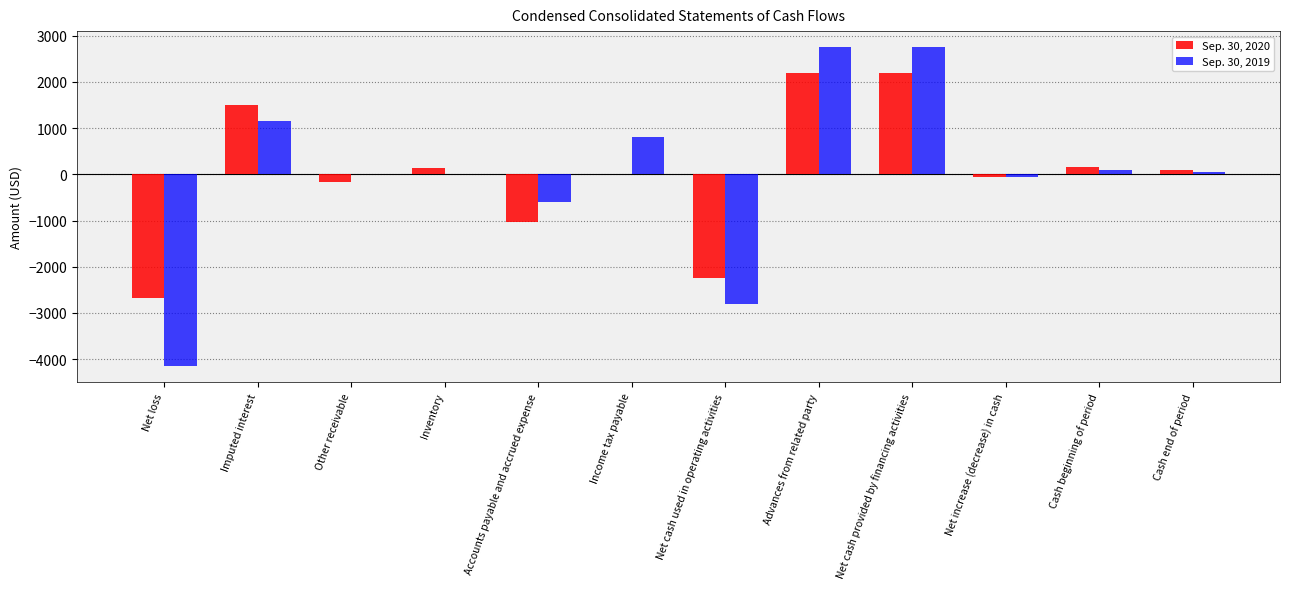

Is it true that Sep. 30, 2020 equals 166 at Cash beginning of period?

True